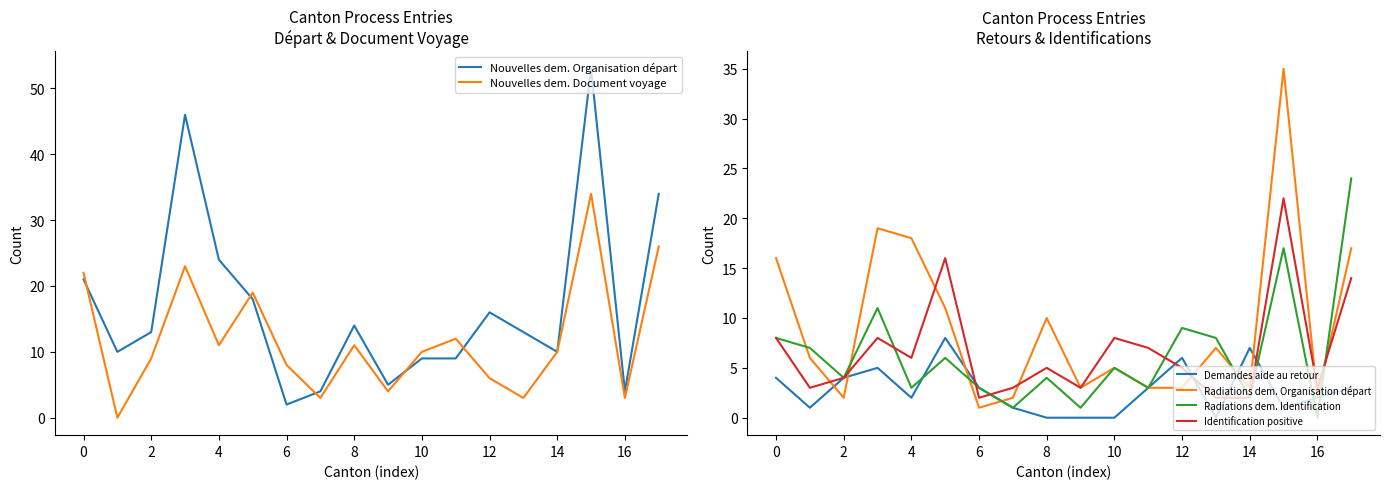

What is the sum of the Radiations dem. Identification values at 0 and 12?

17